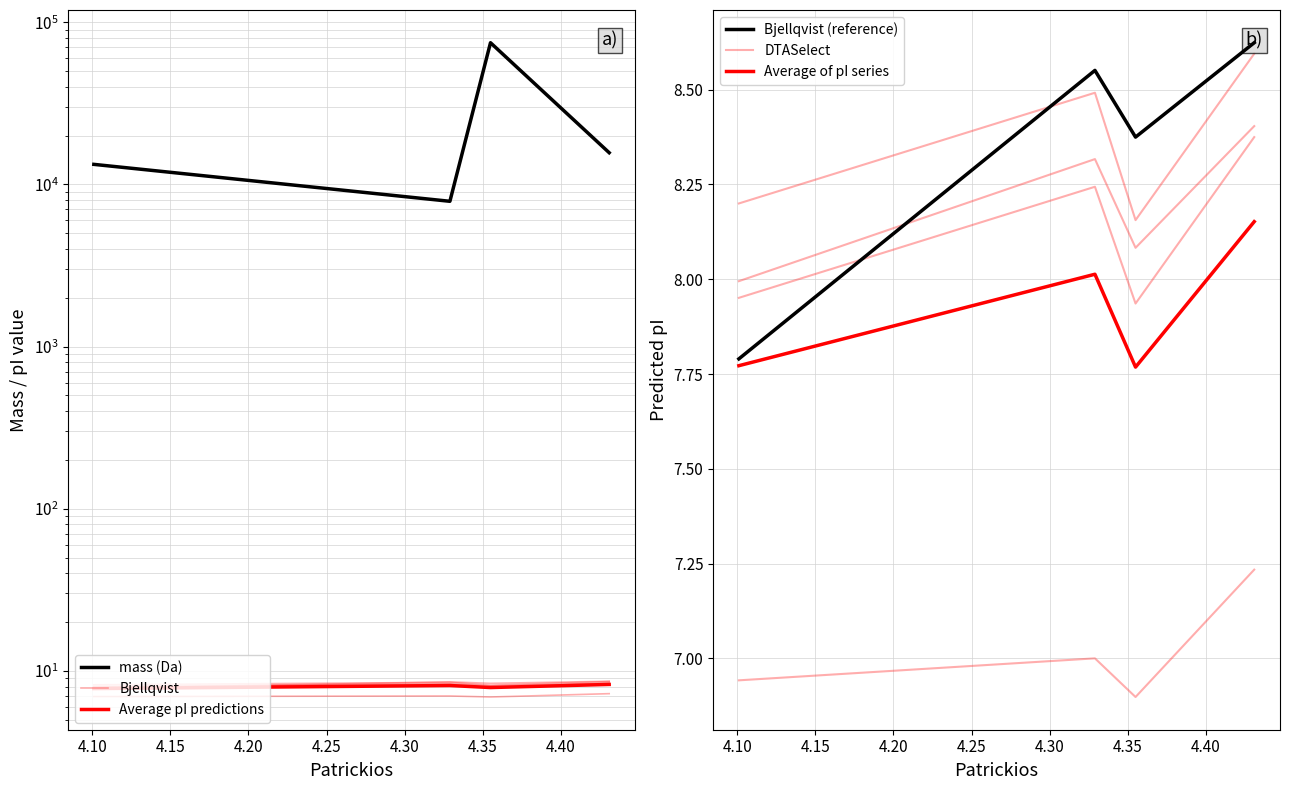

Reading left to right, list all the values displayed in this chart.

mass (Da): 13287.9	7864.0	74749.0	15676.0
Bjellqvist: 7.8	8.6	8.4	8.6
Average pI predictions: 7.8	8.1	7.9	8.2
Bjellqvist (reference): 7.8	8.6	8.4	8.6
DTASelect: 8.0	8.3	8.1	8.4
Average of pI series: 7.8	8.0	7.8	8.2